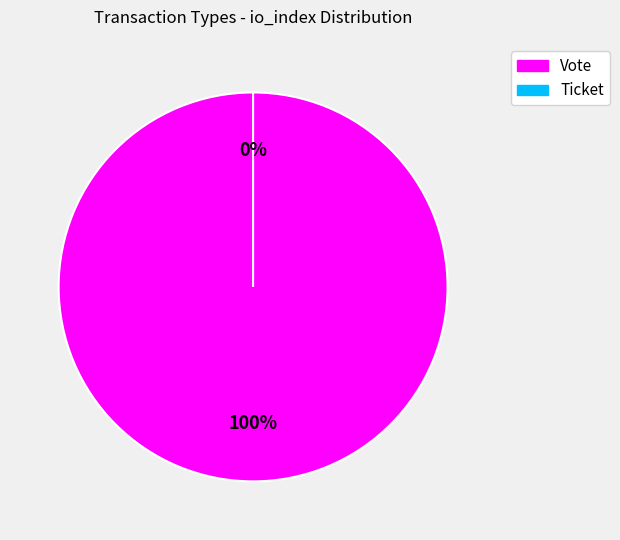

To the nearest percent, what portion does Vote represent?

100%